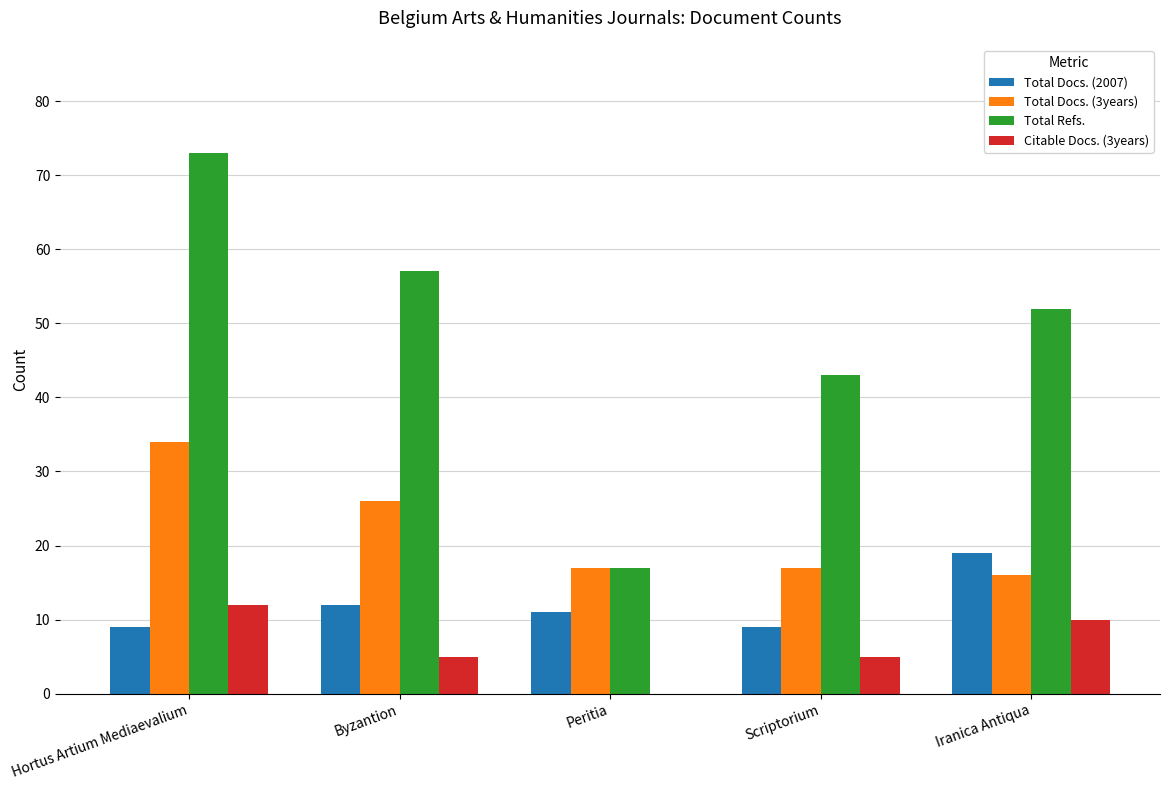

Which category has the highest value in the Total Docs. (3years) series?

Hortus Artium Mediaevalium